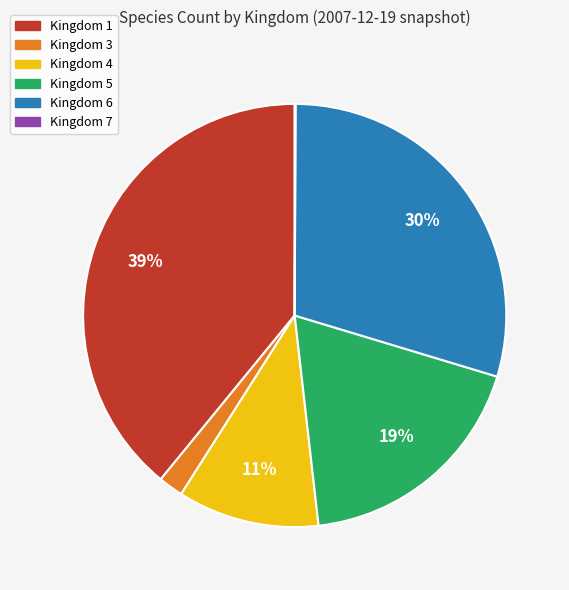

Which slice is the largest?

Kingdom 1